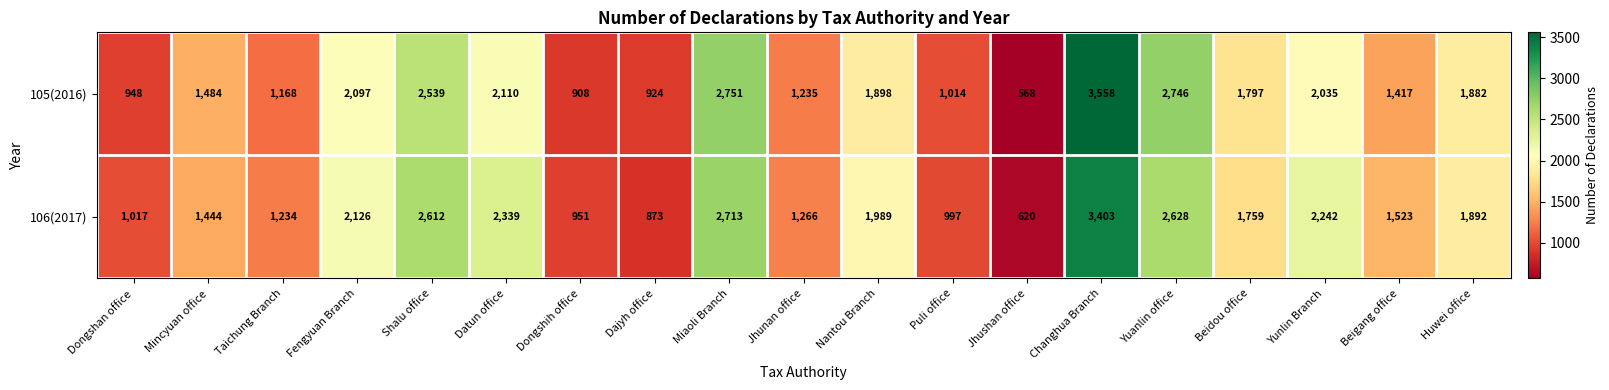

What is the average value of the 106(2017) series?

1770